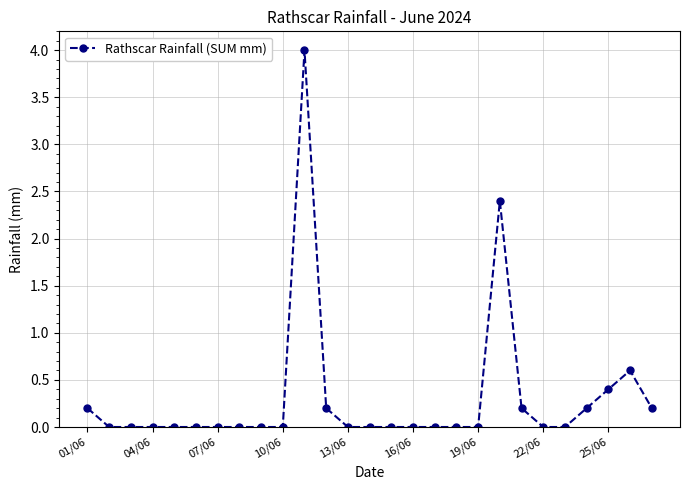

Reading left to right, list all the values displayed in this chart.

0.2	0.0	0.0	0.0	0.0	0.0	0.0	0.0	0.0	0.0	4.0	0.2	0.0	0.0	0.0	0.0	0.0	0.0	0.0	2.4	0.2	0.0	0.0	0.2	0.4	0.6	0.2